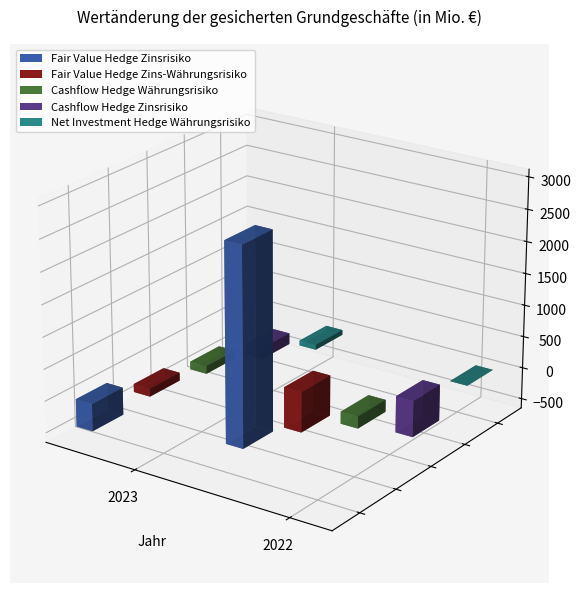

Is it true that Fair Value Hedge Zins-Währungsrisiko equals -196 at 2023?

False